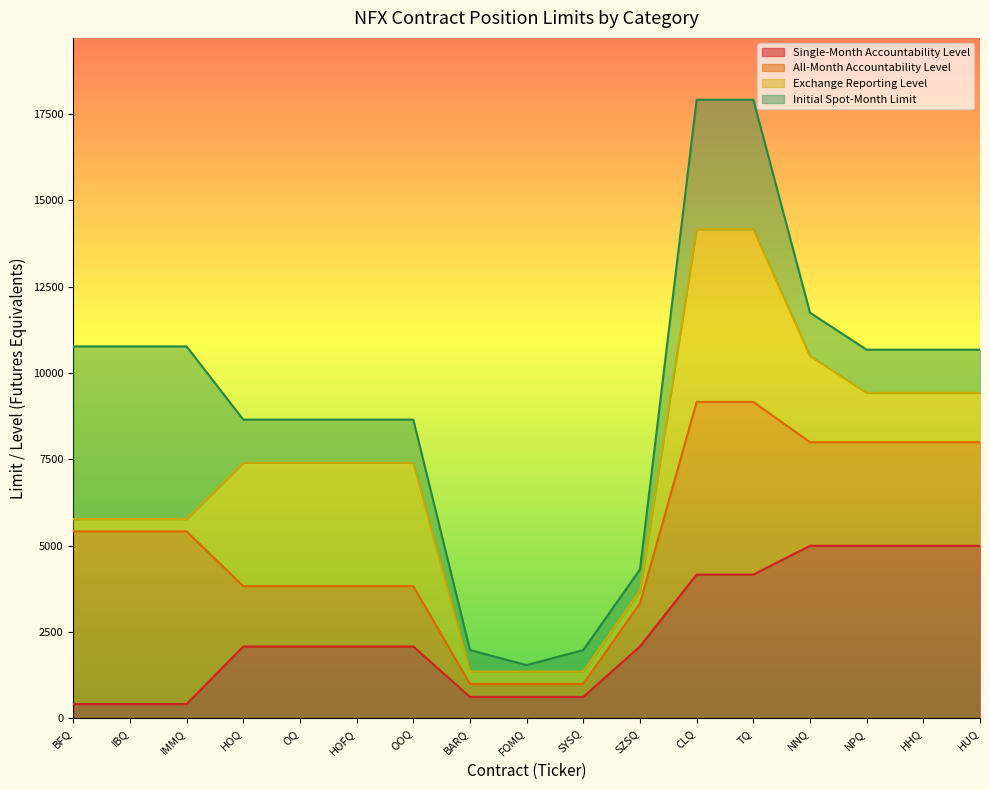

What is the label of the 14th point from the right?

HOQ